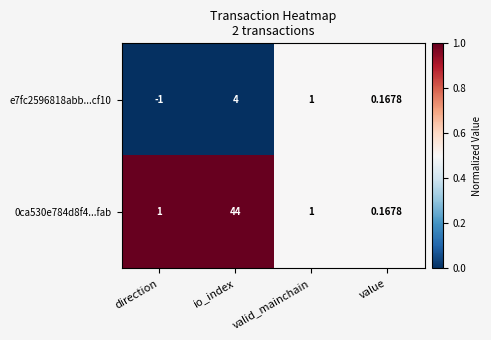

Which series changed the most between direction and value?

e7fc2596818abb...cf10